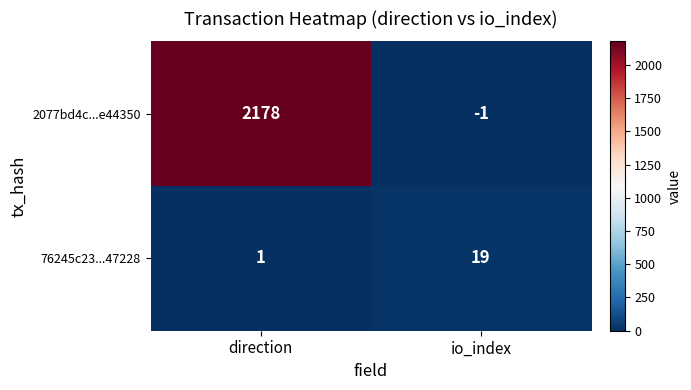

Which series changed the most between direction and io_index?

2077bd4c...e44350